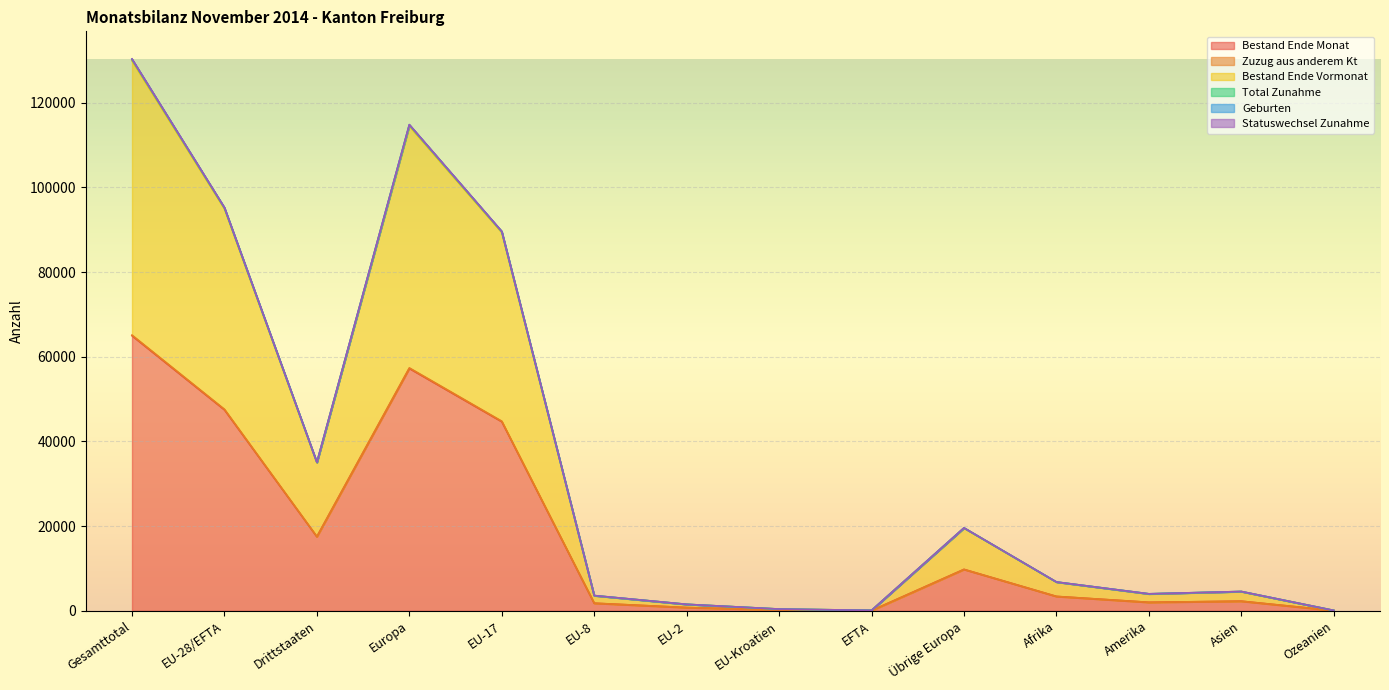

True or false: Bestand Ende Vormonat has a value of 4531 at Asien.

True